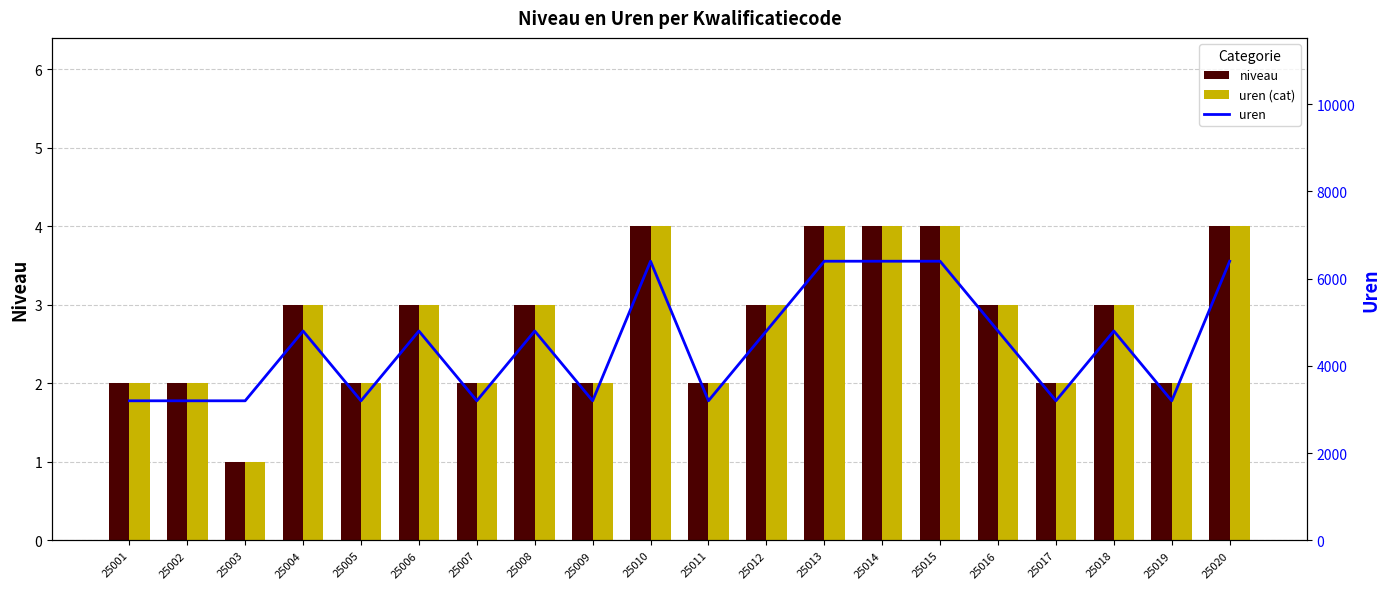

How many niveau values are between 2 and 4?

19